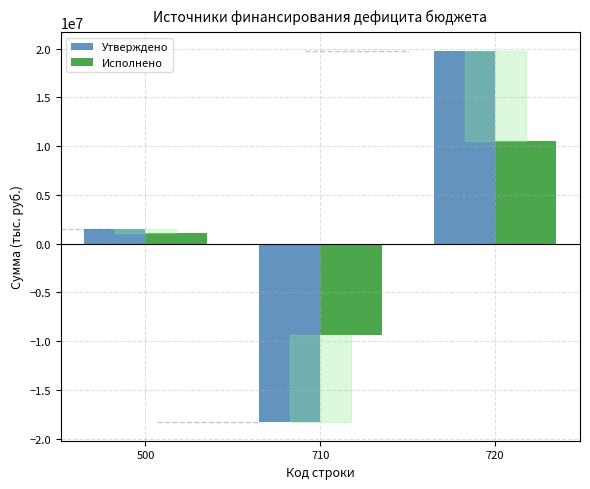

The value of Исполнено at 500 is 1093041.2. True or false?

True